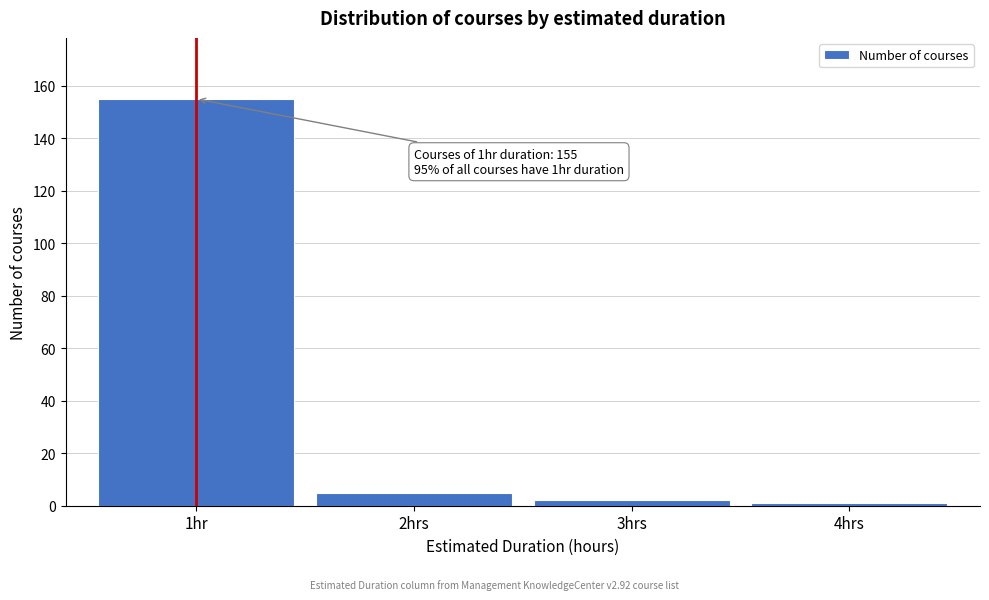

Reading left to right, transcribe all the data shown in this chart.

1hr=155	2hrs=5	3hrs=2	4hrs=1